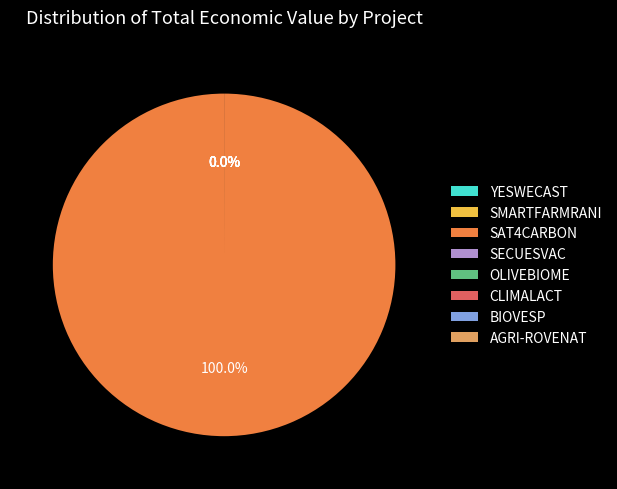

Approximately how many times larger is the value at OLIVEBIOME compared to YESWECAST?

0.9